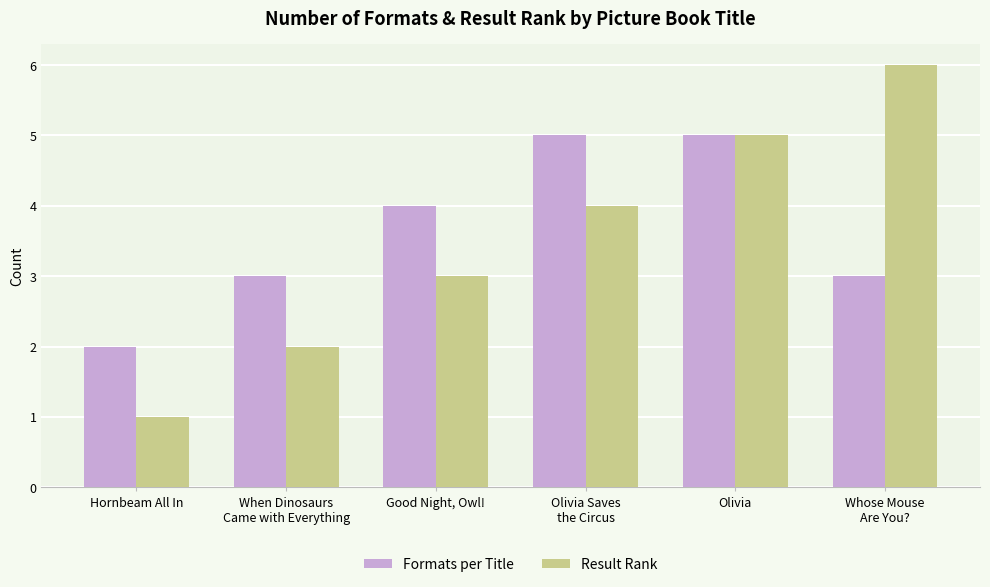

Reading left to right, transcribe all the data shown in this chart.

Formats per Title: 2	3	4	5	5	3
Result Rank: 1	2	3	4	5	6